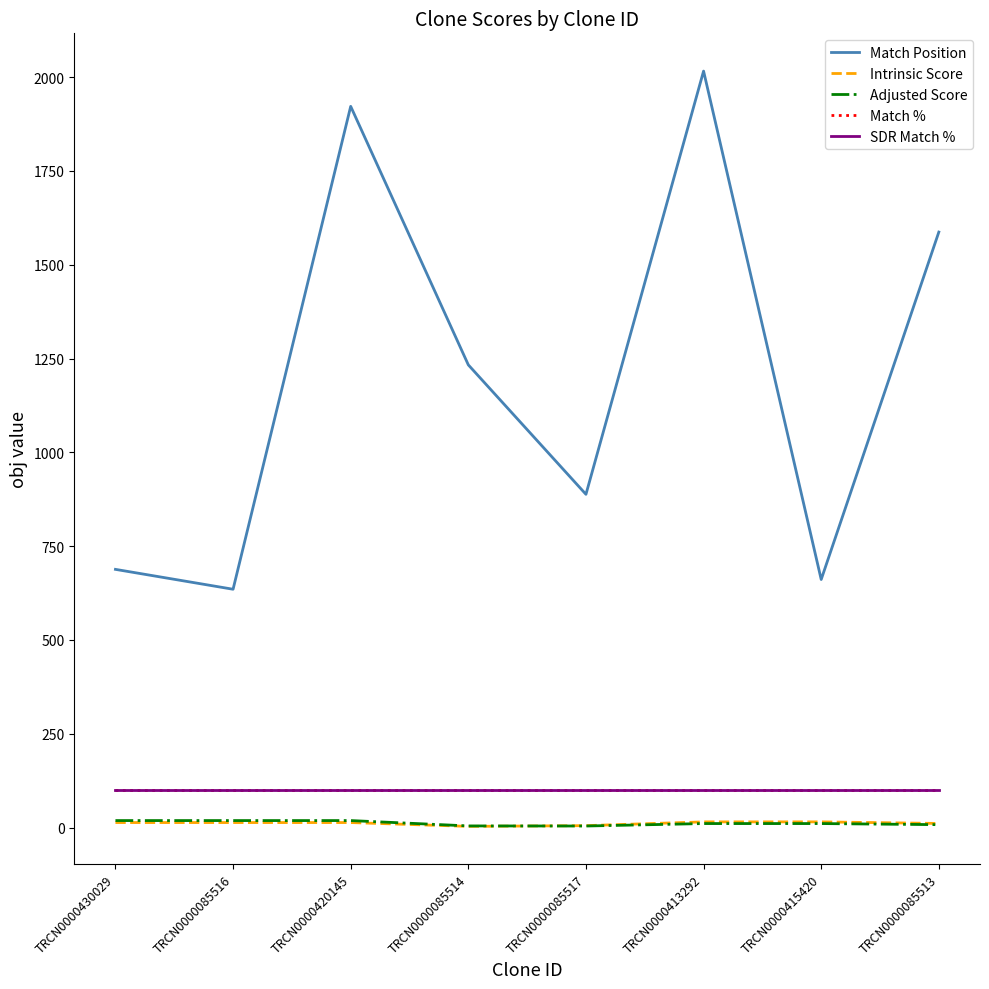

Is this an area chart (filled region under the line)?

No